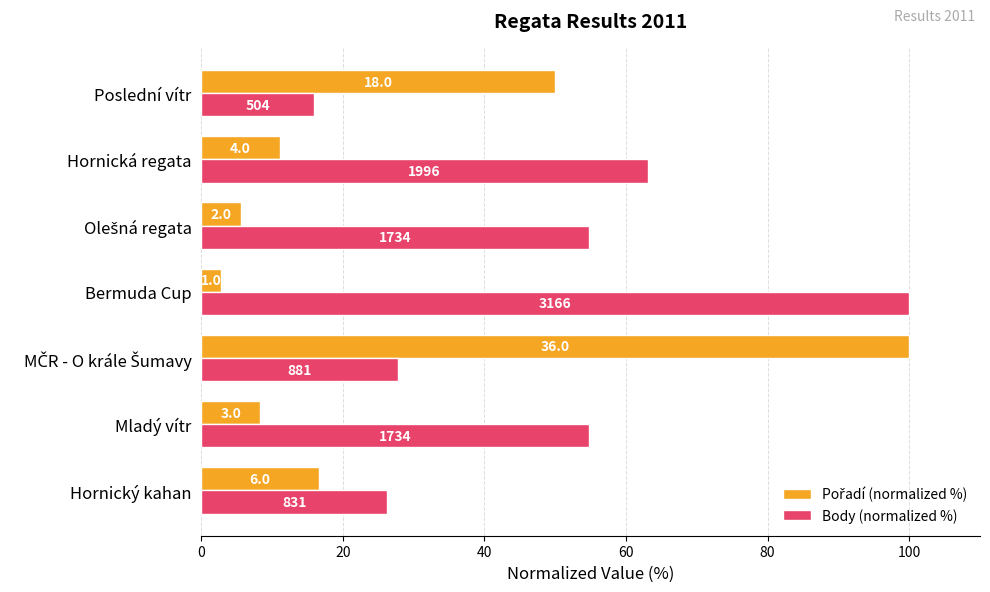

Reading left to right, transcribe all the data shown in this chart.

Pořadí (normalized %): 16.7	8.3	100.0	2.8	5.6	11.1	50.0
Body (normalized %): 26.2	54.8	27.8	100.0	54.8	63.0	15.9